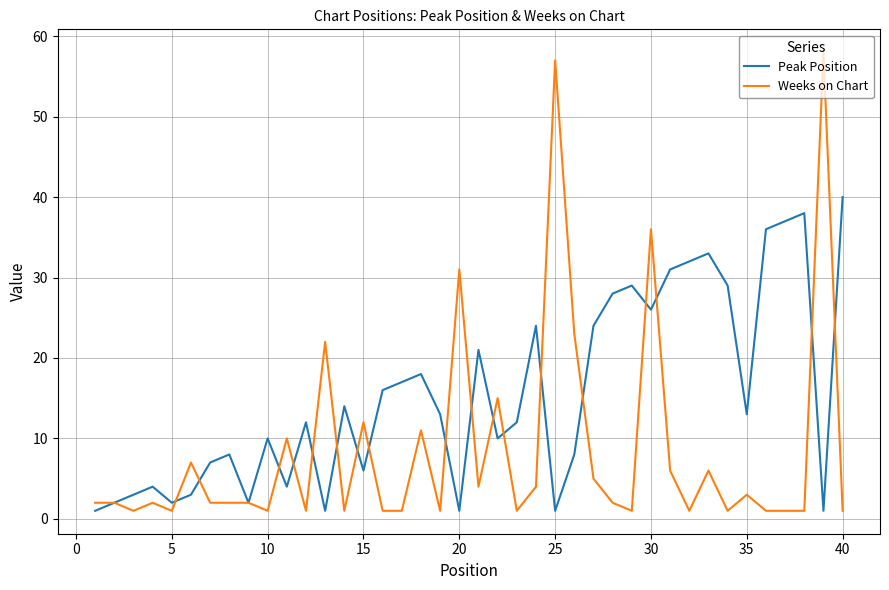

Rank the series by their average value, from lowest to highest.

Weeks on Chart, Peak Position